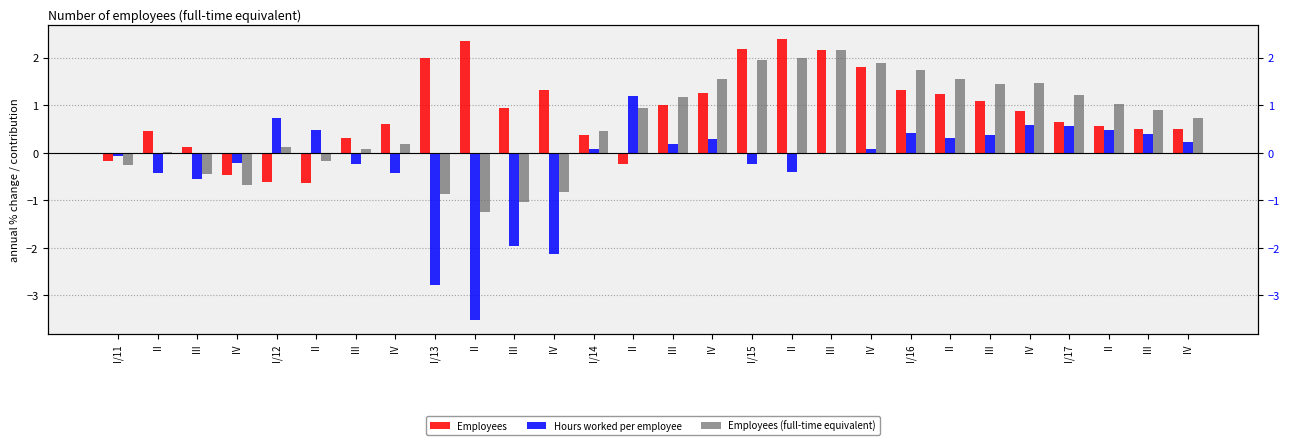

At which label does Employees reach its minimum?

II